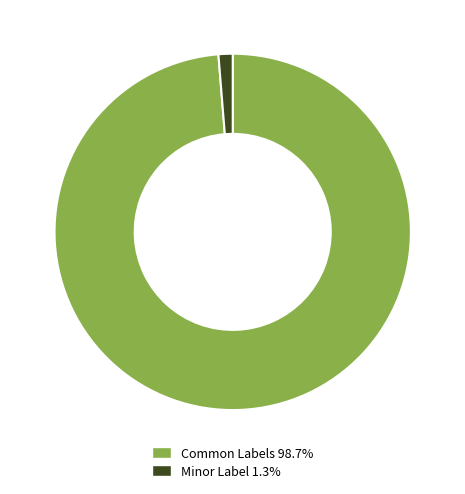

Is the sum of Common Labels 98.7% and Minor Label 1.3% greater than half?

Yes